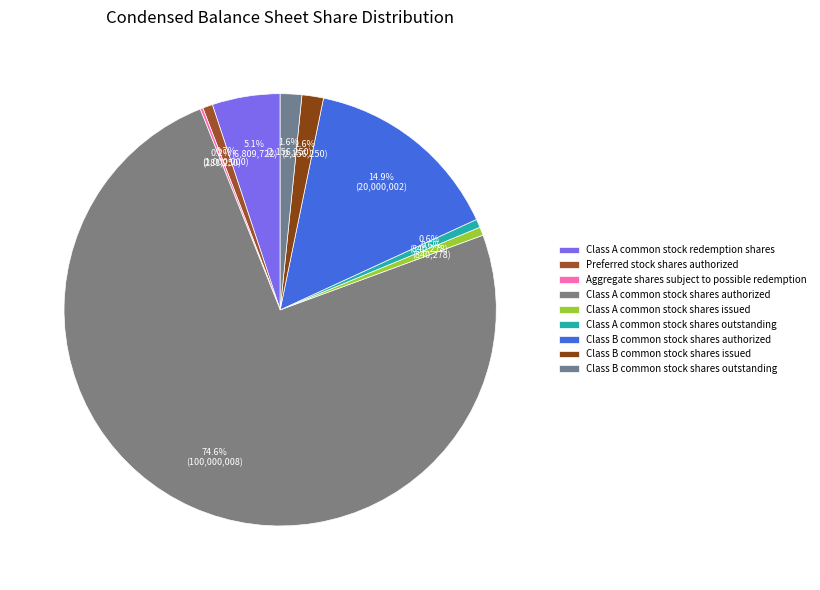

Combined, what portion of the pie is Class A common stock redemption shares and Aggregate shares subject to possible redemption?

5.3%